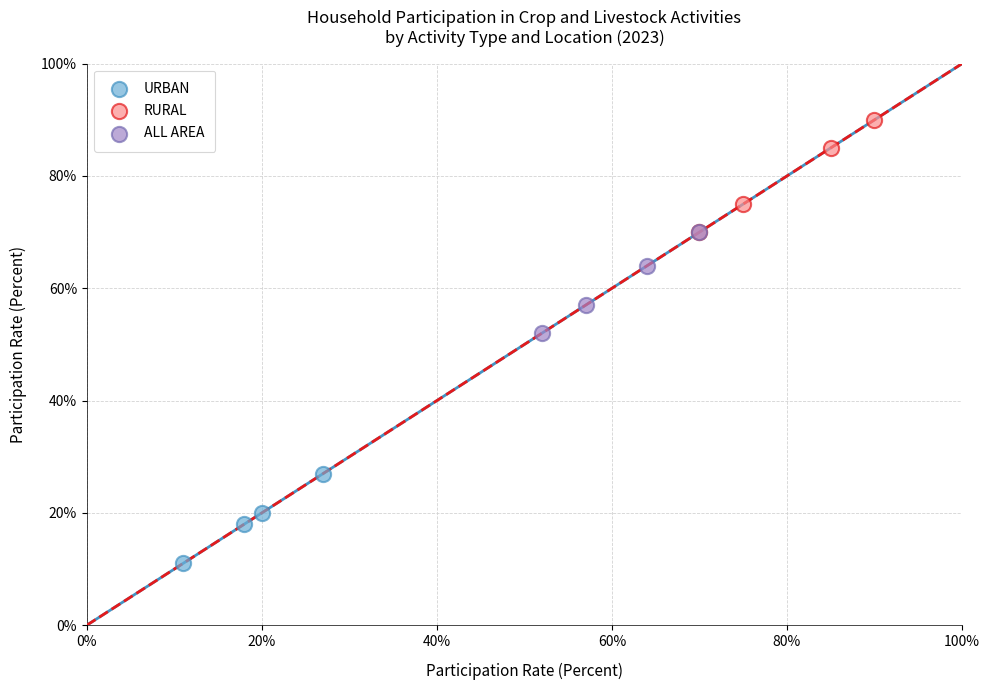

Which series reaches the minimum Y coordinate?

URBAN